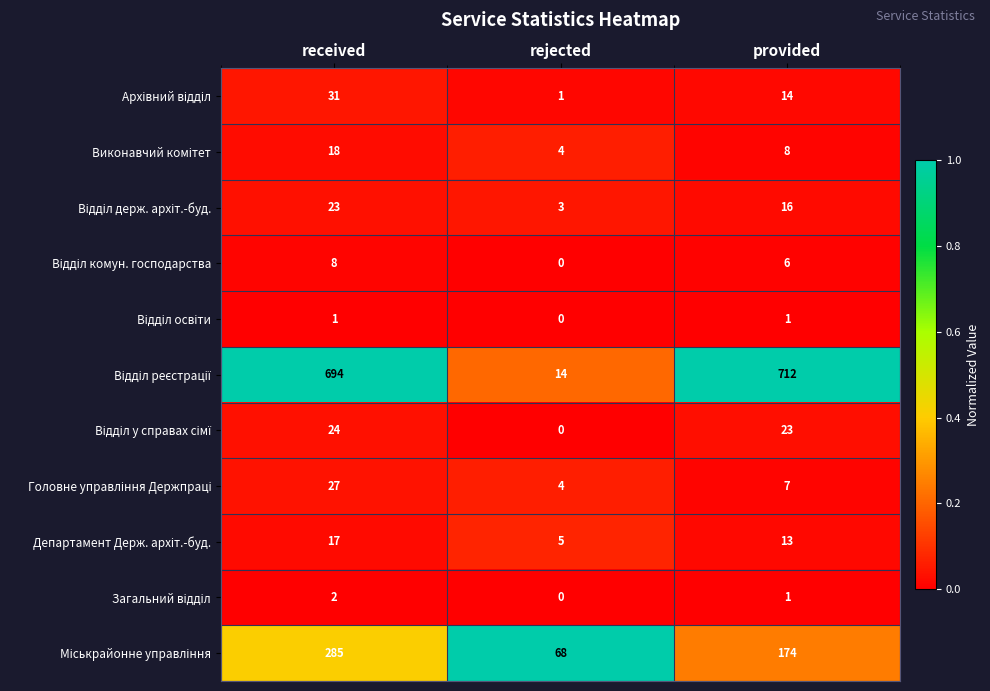

What is the spread (max minus min) of values at rejected?

68